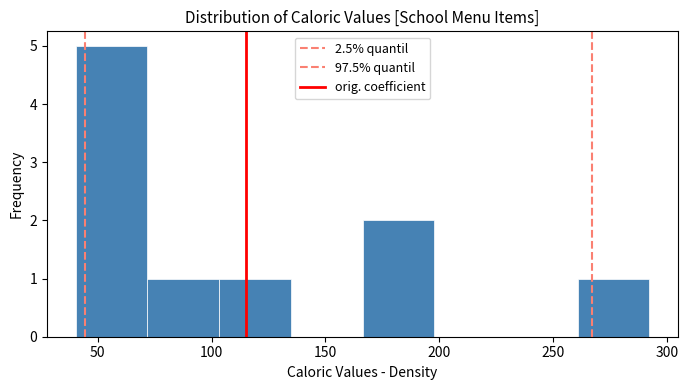

Reading left to right, list every bar in this chart as the range it spans on the x-axis followed by its height. Neither the bar edges nor the heights are printed on the chart, so give them approximately, as read against the axes.

40 to 70: 5
70 to 105: 1
105 to 135: 1
135 to 165: 0
165 to 200: 2
200 to 230: 0
230 to 260: 0
260 to 290: 1